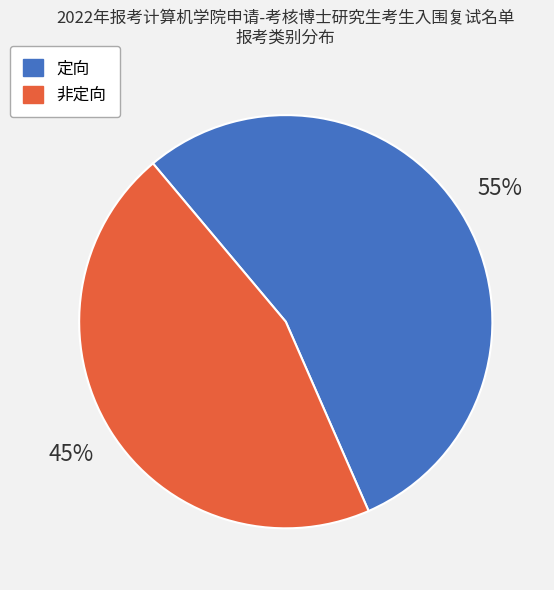

Which category has the biggest portion of the pie?

定向